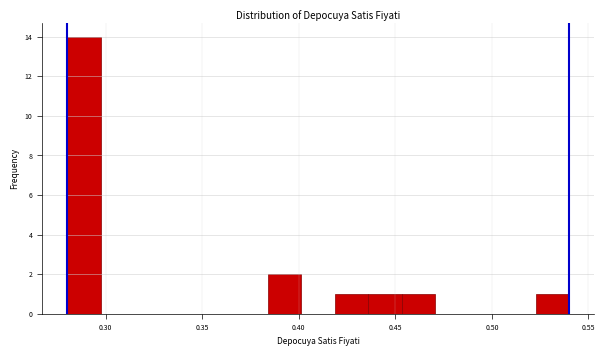

Around what value on the x-axis is the tallest bar? Give the approximate position of its centre, as read against the axis.

0.290